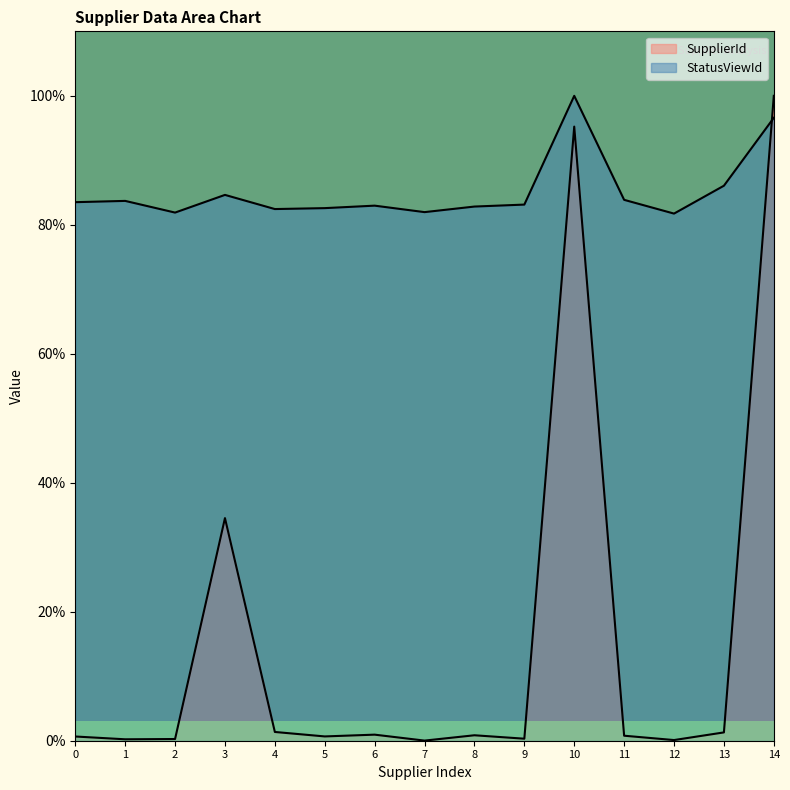

Does the chart display data point markers on the line(s)?

No